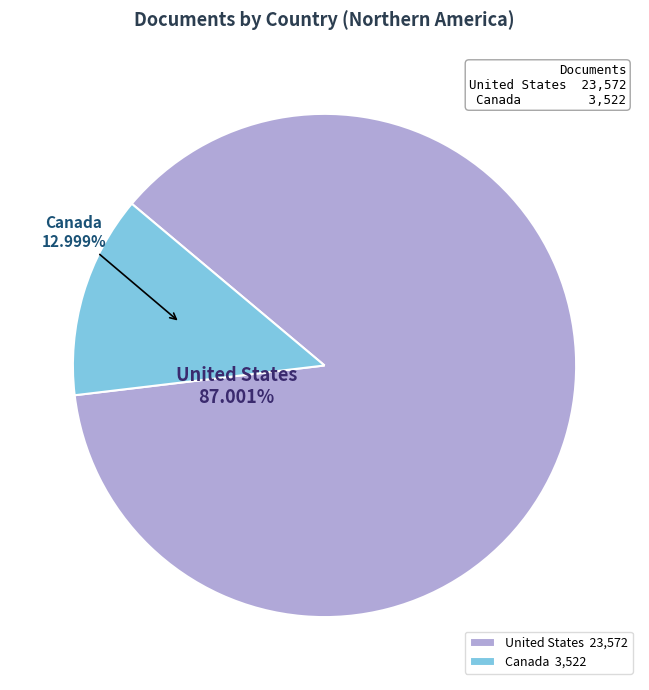

How many slices are in this pie chart?

2